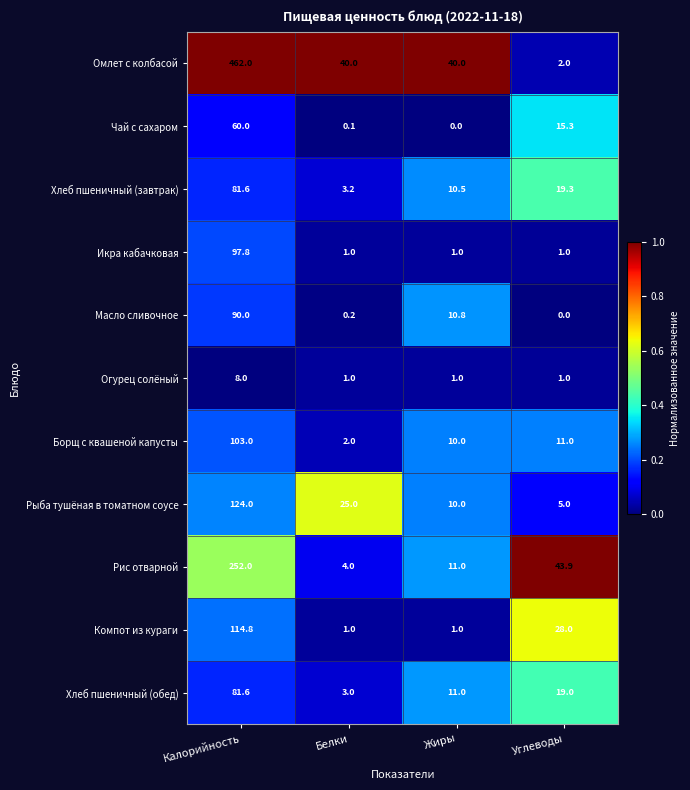

Is it true that Компот из кураги equals 1.7 at Жиры?

False